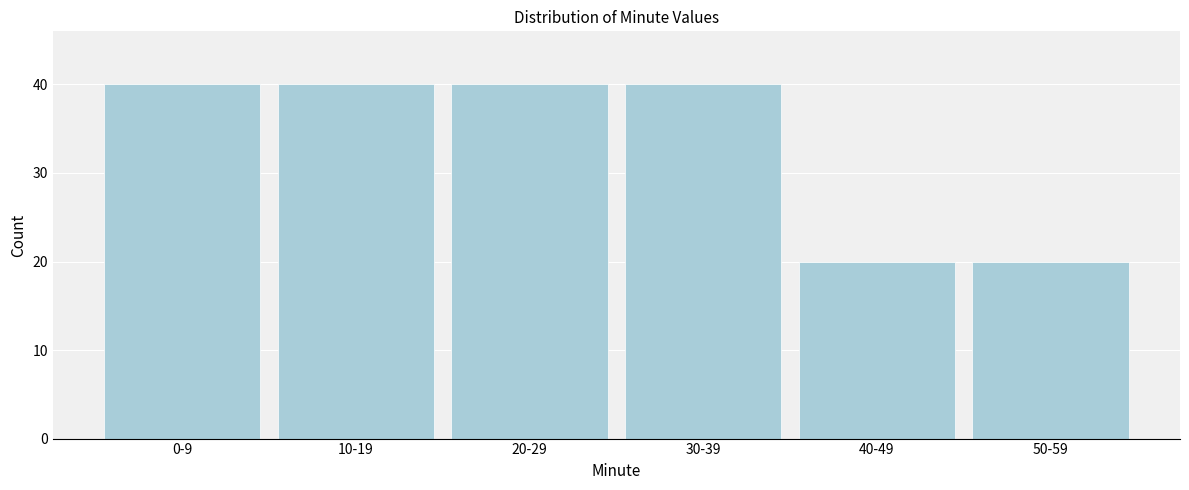

Reading left to right, list all the values displayed in this chart.

40	40	40	40	20	20